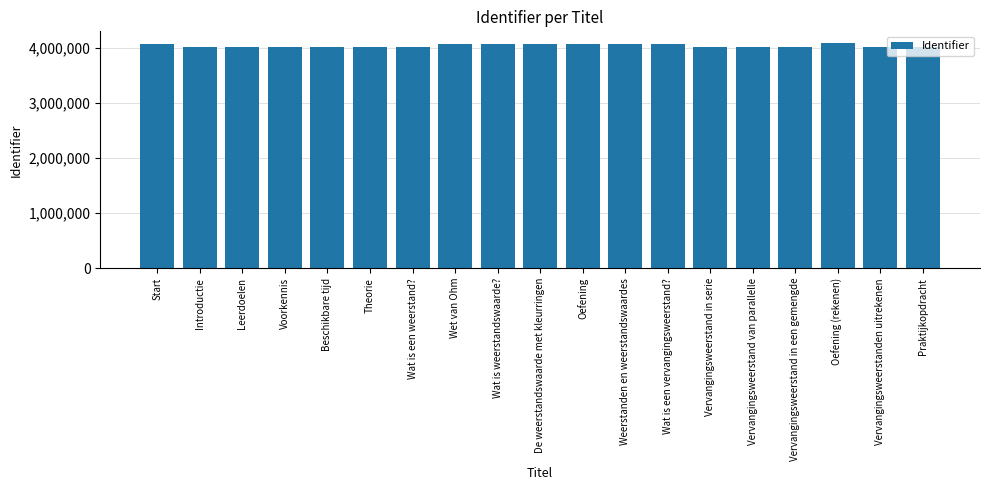

Does the chart contain any negative values?

No